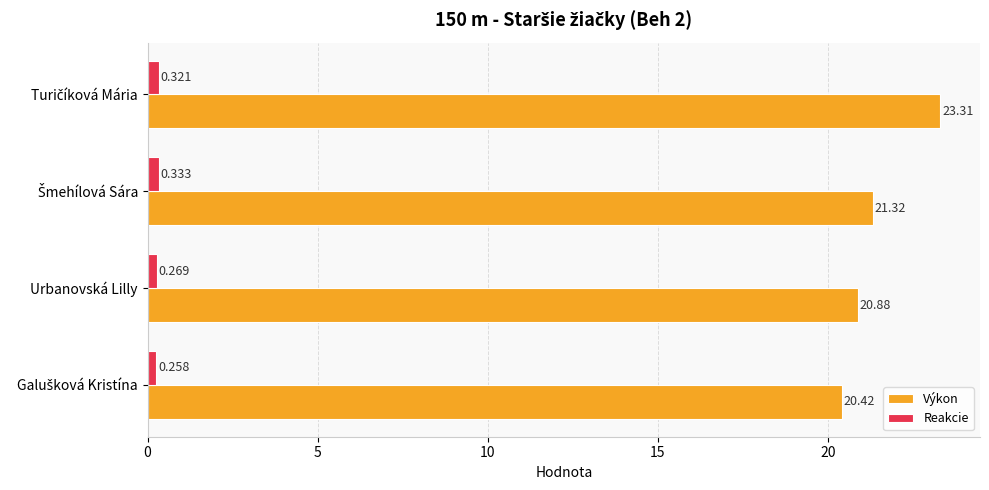

Which series has the largest total across all categories?

Výkon